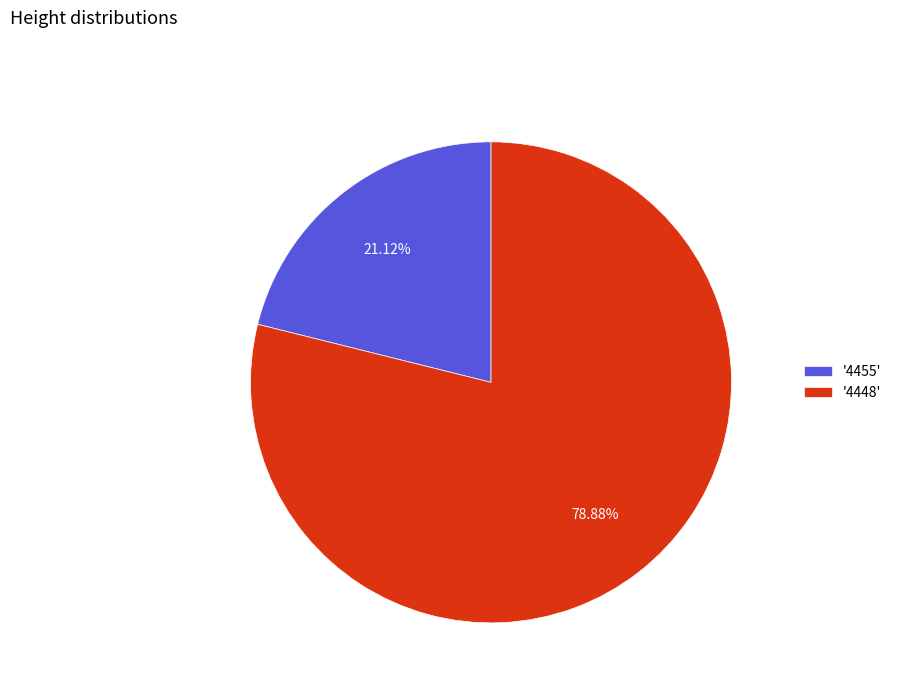

Which has a higher value, '4448' or '4455'?

'4448'